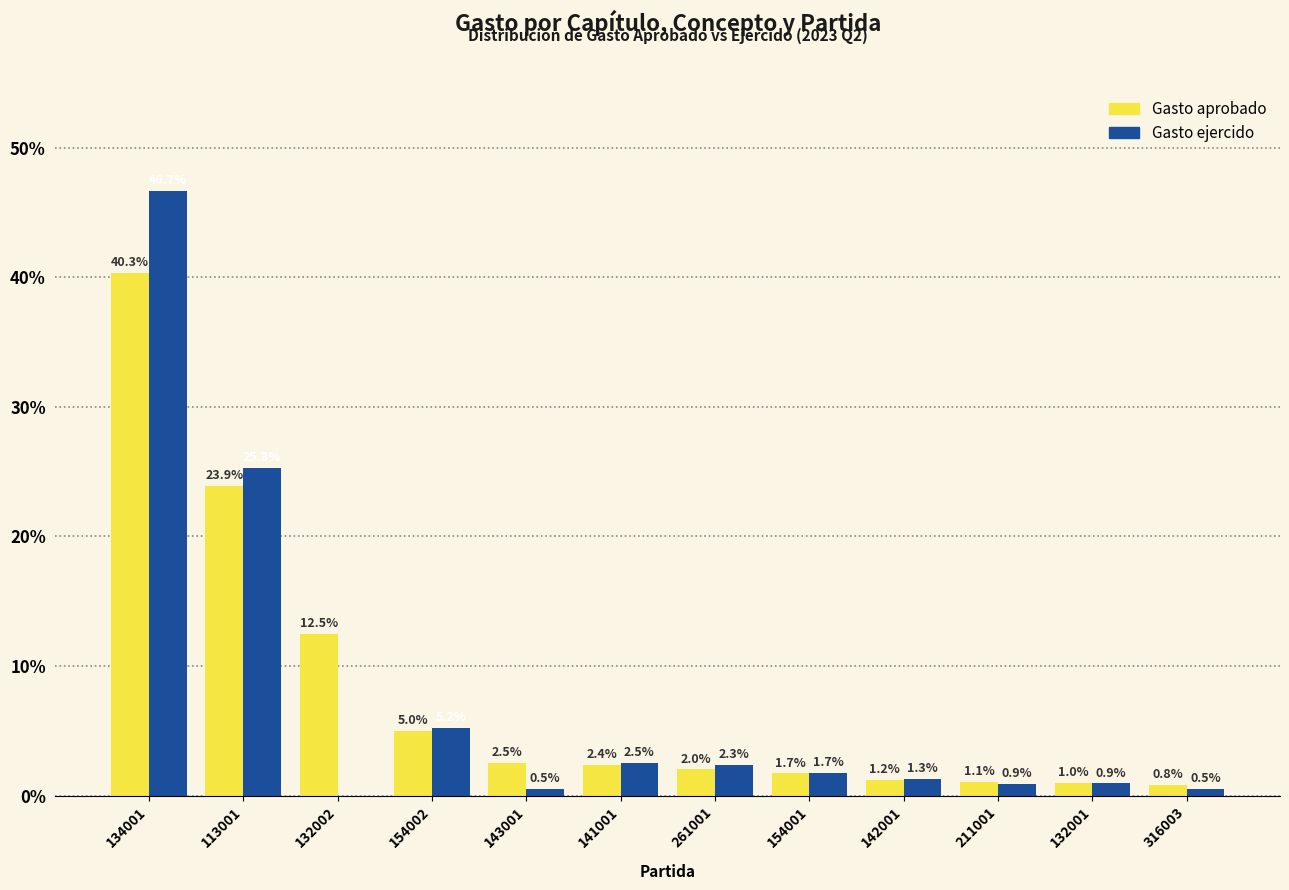

Reading right to left, list all the values displayed in this chart.

Gasto aprobado: 316003=0.8	132001=1.0	211001=1.1	142001=1.2	154001=1.7	261001=2.0	141001=2.4	143001=2.5	154002=5.0	132002=12.5	113001=23.9	134001=40.3
Gasto ejercido: 316003=0.5	132001=0.9	211001=0.9	142001=1.3	154001=1.7	261001=2.3	141001=2.5	143001=0.5	154002=5.2	132002=0.0	113001=25.3	134001=46.7